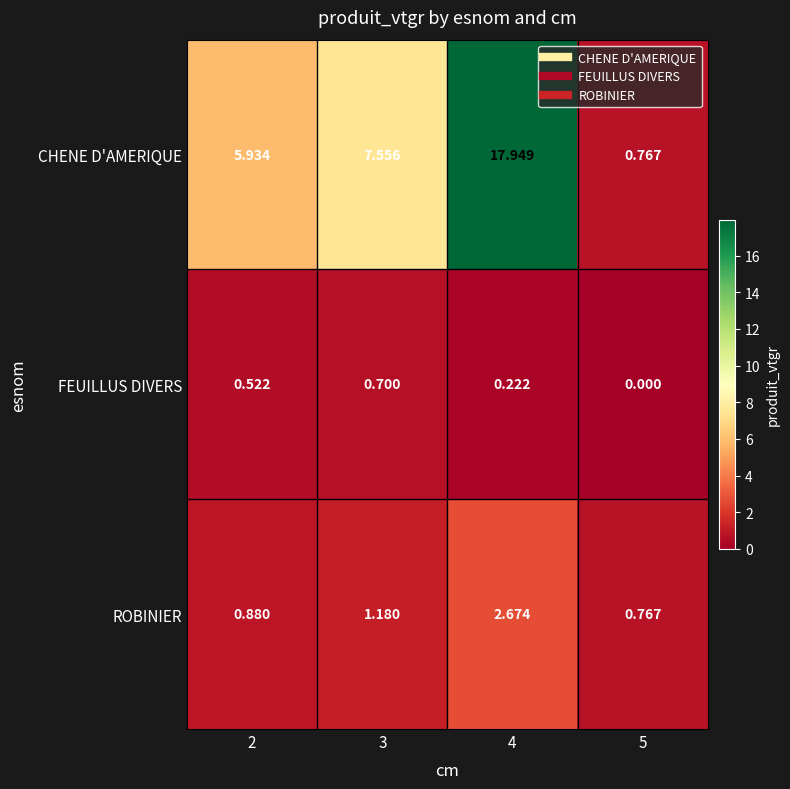

Rank the series by their maximum value, from highest to lowest.

CHENE D'AMERIQUE, ROBINIER, FEUILLUS DIVERS